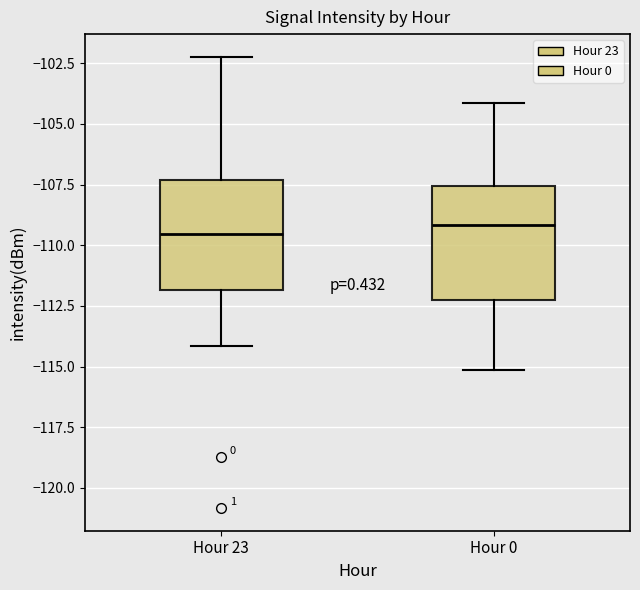

Where is the lower edge of the box for Hour 0 on the y-axis? The values are not printed on the chart, so give them approximately, as read against the axis.

-112.0